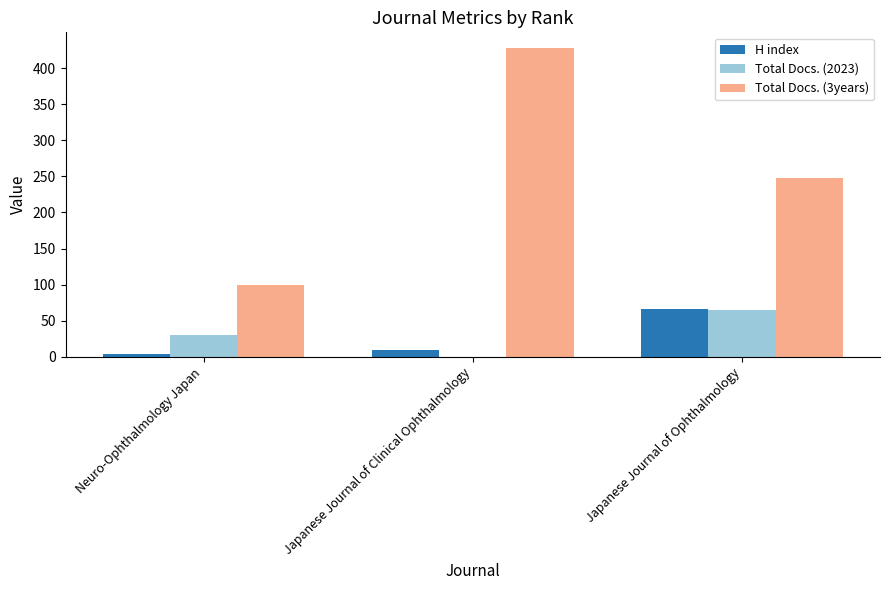

Reading right to left, transcribe all the data shown in this chart.

H index: Japanese Journal of Ophthalmology=66	Japanese Journal of Clinical Ophthalmology=9	Neuro-Ophthalmology Japan=4
Total Docs. (2023): Japanese Journal of Ophthalmology=65	Japanese Journal of Clinical Ophthalmology=0	Neuro-Ophthalmology Japan=31
Total Docs. (3years): Japanese Journal of Ophthalmology=248	Japanese Journal of Clinical Ophthalmology=428	Neuro-Ophthalmology Japan=100